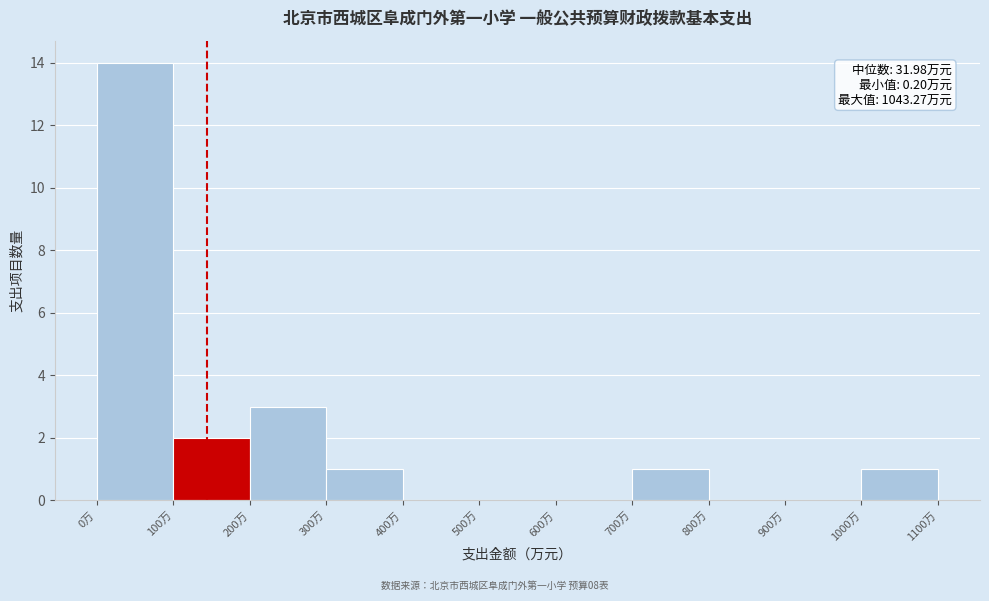

Over which range of the x-axis is the bar tallest?

0 to 100